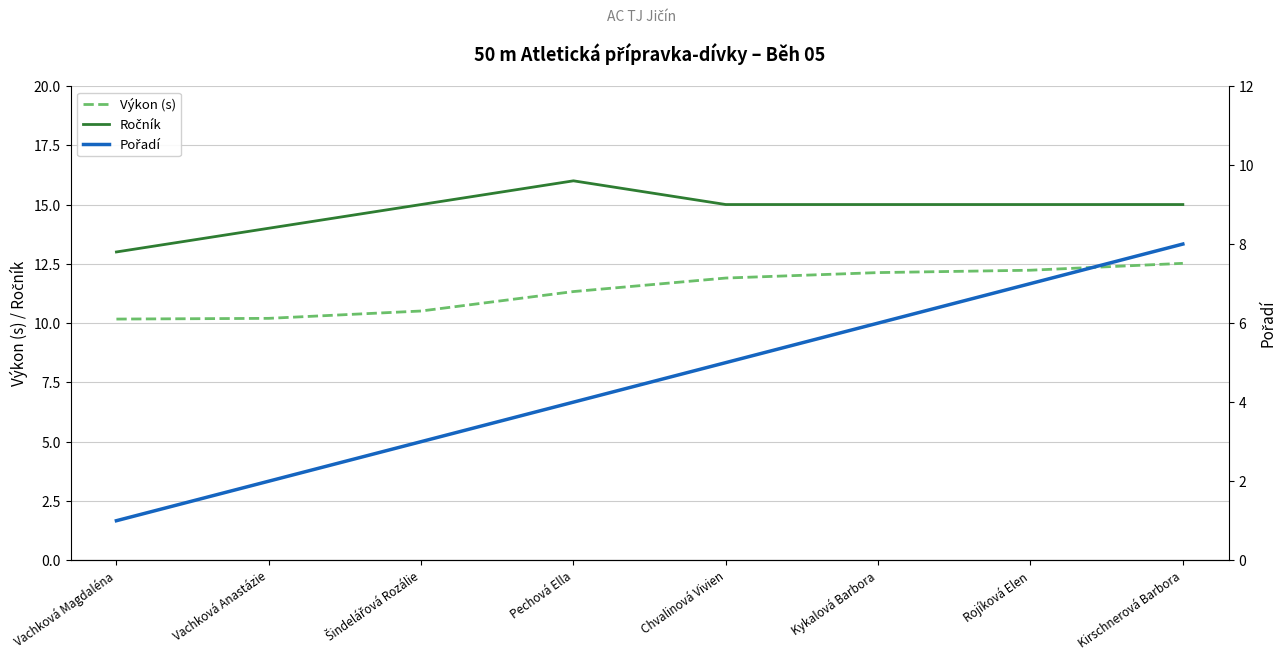

What is the difference between the second highest and second lowest values in the Ročník series?

1.0